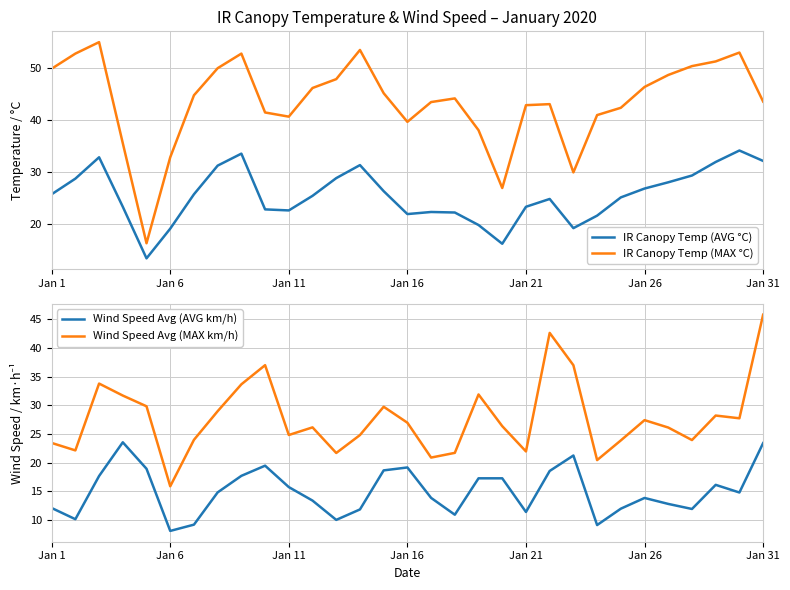

What is the sum of all IR Canopy Temp (MAX °C) values?

1350.5